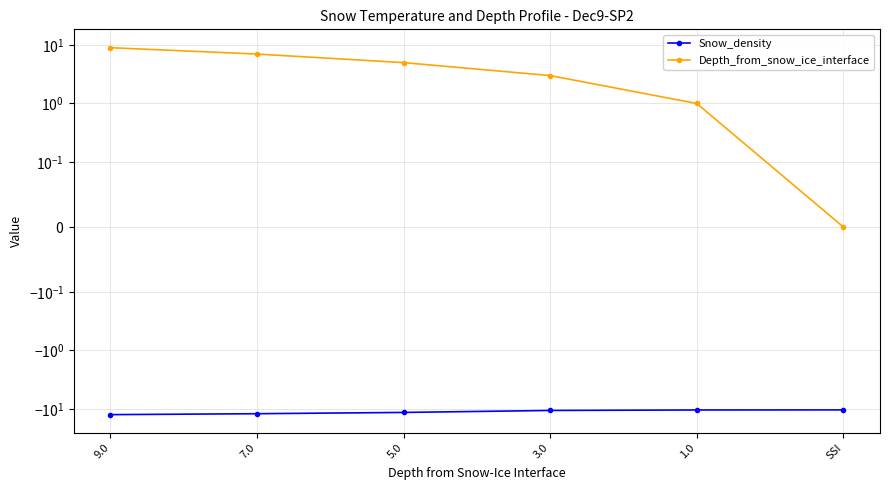

Count the number of categories in the chart.

6